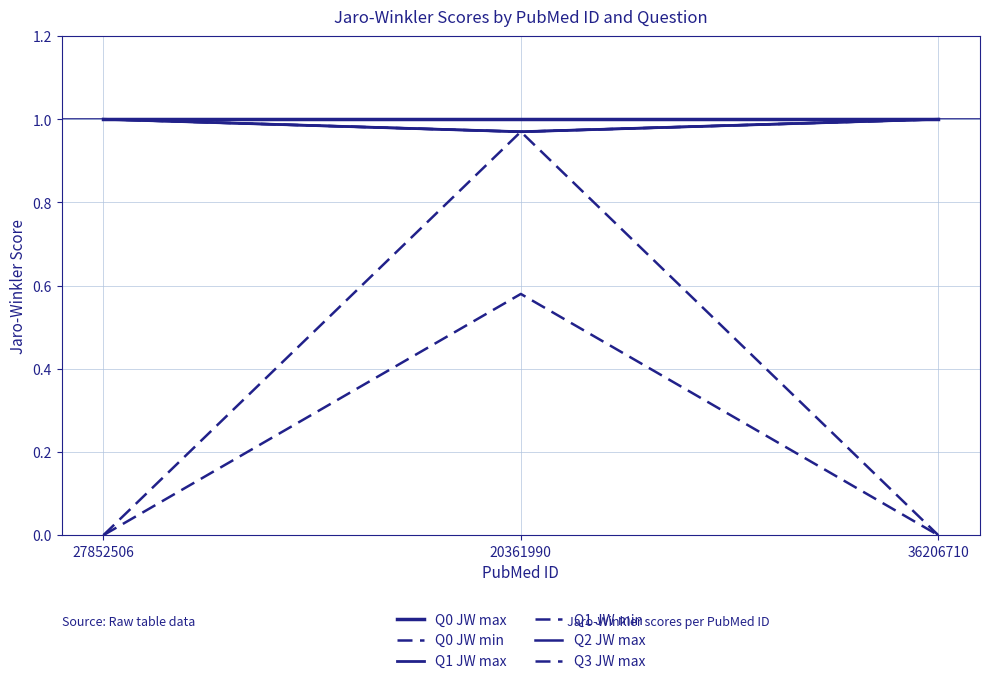

At how many categories does at least one series exceed 0?

3